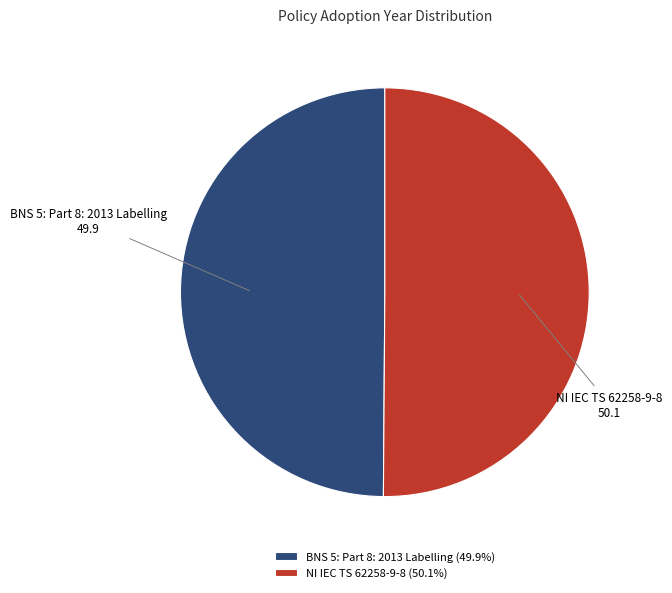

How many slices are in this pie chart?

2